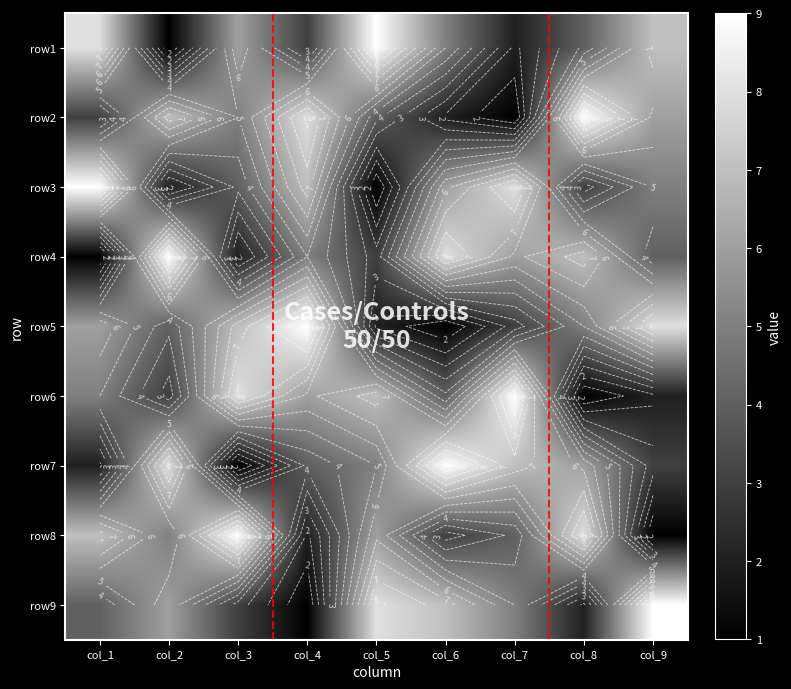

Is the value of row4 at col_7 greater than the value of row7 at col_9?

Yes